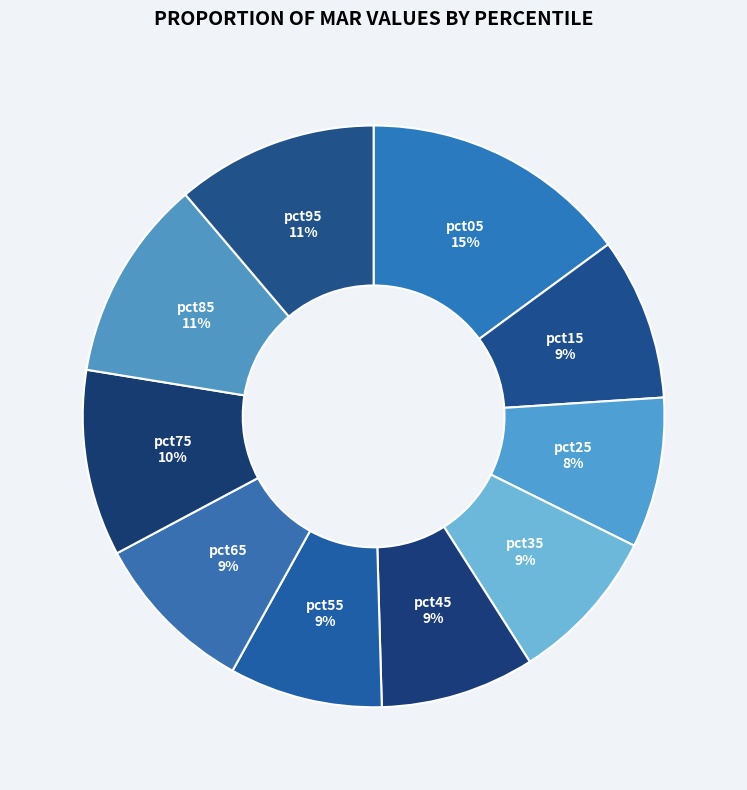

Which category has the biggest portion of the pie?

pct05